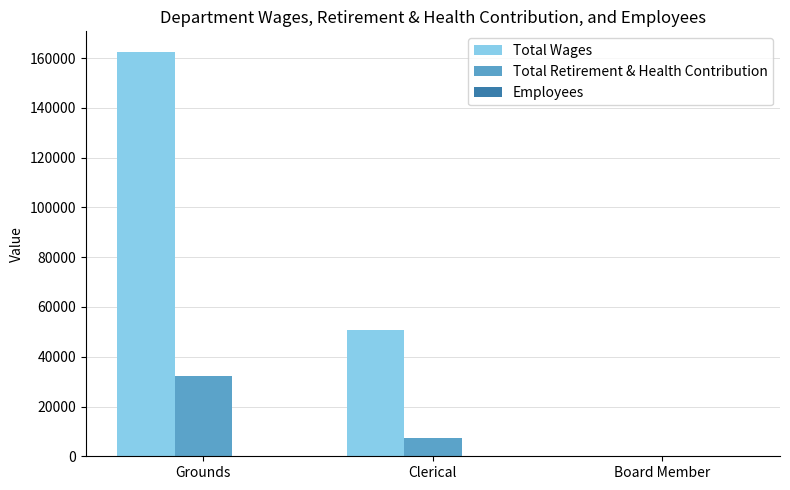

Are the bars grouped side by side (vs. stacked)?

Yes